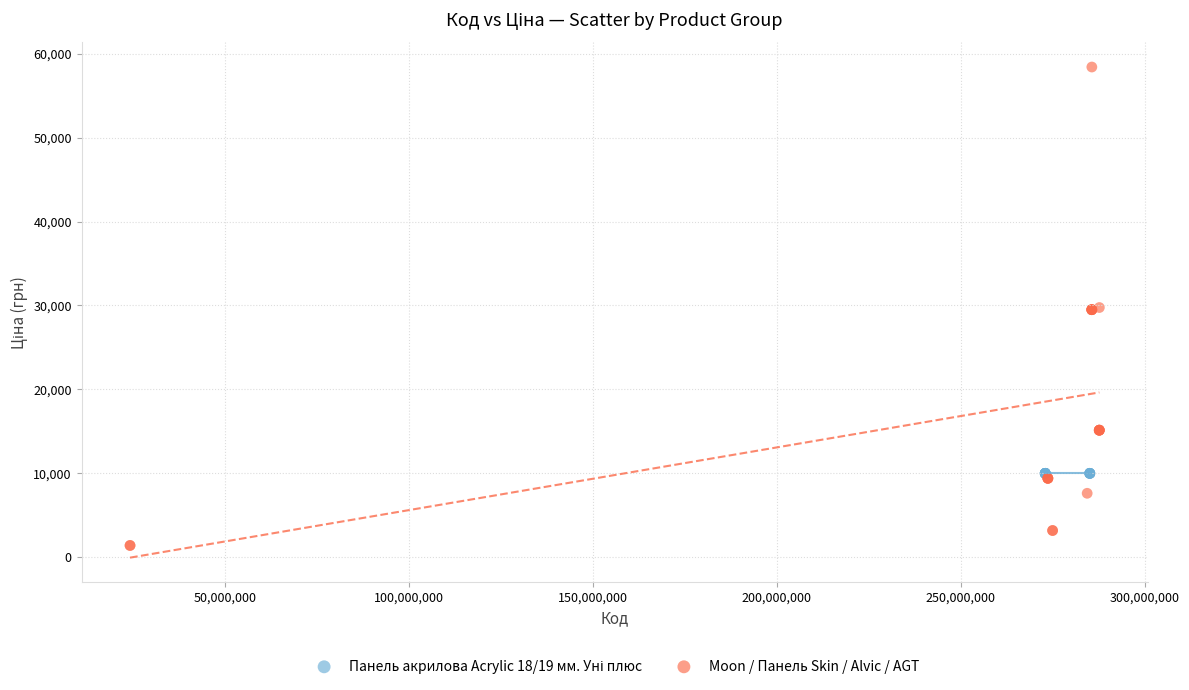

Which series reaches the maximum Y coordinate?

Moon / Панель Skin / Alvic / AGT